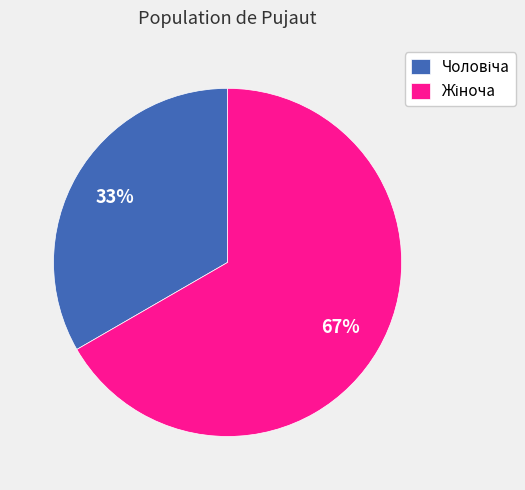

Count the number of slices in the pie.

2